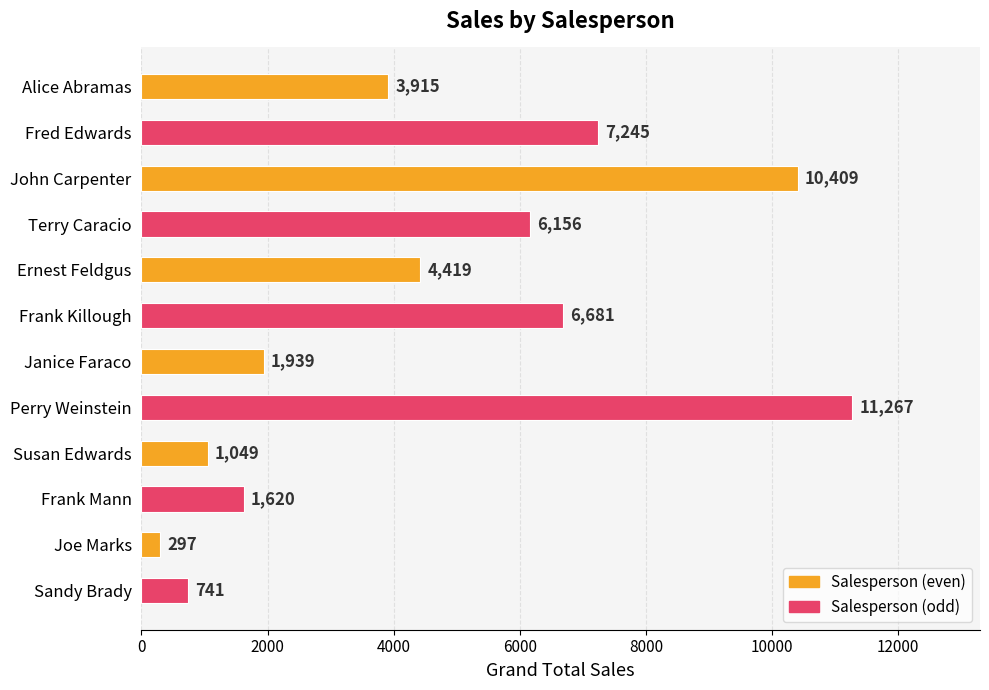

Rank the categories by value from highest to lowest.

Perry Weinstein, John Carpenter, Fred Edwards, Frank Killough, Terry Caracio, Ernest Feldgus, Alice Abramas, Janice Faraco, Frank Mann, Susan Edwards, Sandy Brady, Joe Marks